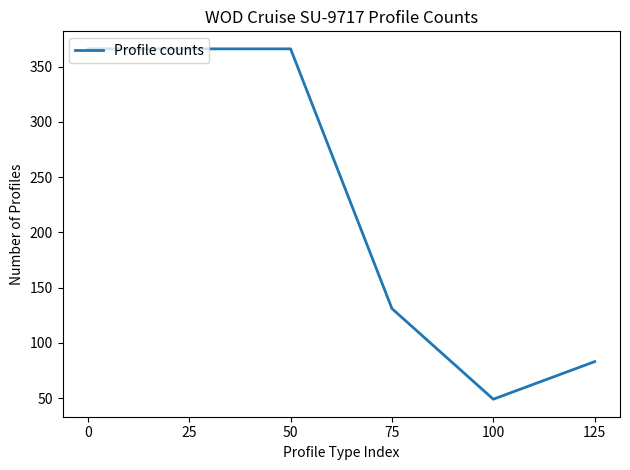

Reading left to right, extract all data points from this chart.

366	366	366	131	49	83